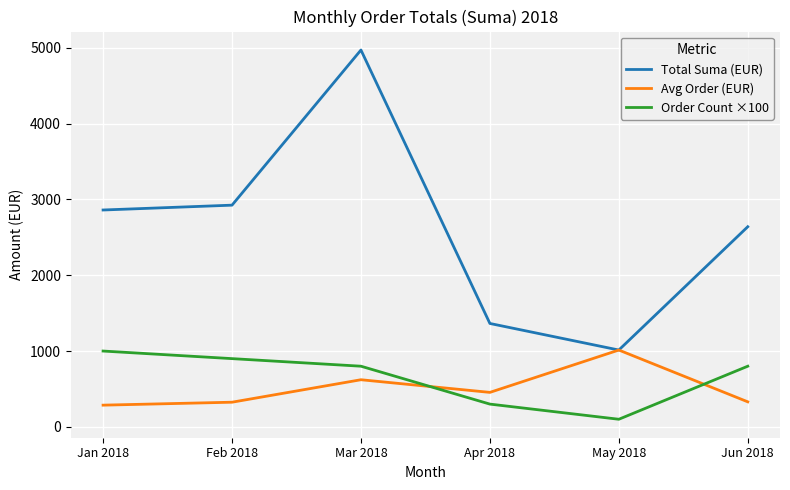

At which category is the sum across all series the highest?

Mar 2018